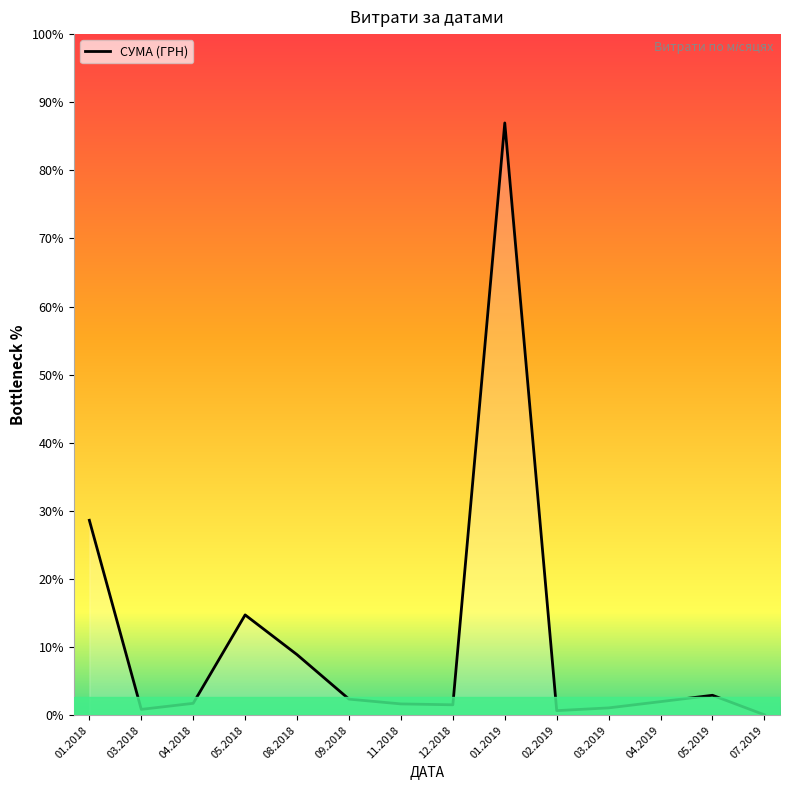

Between 01.2019 and 07.2019, which is larger?

01.2019